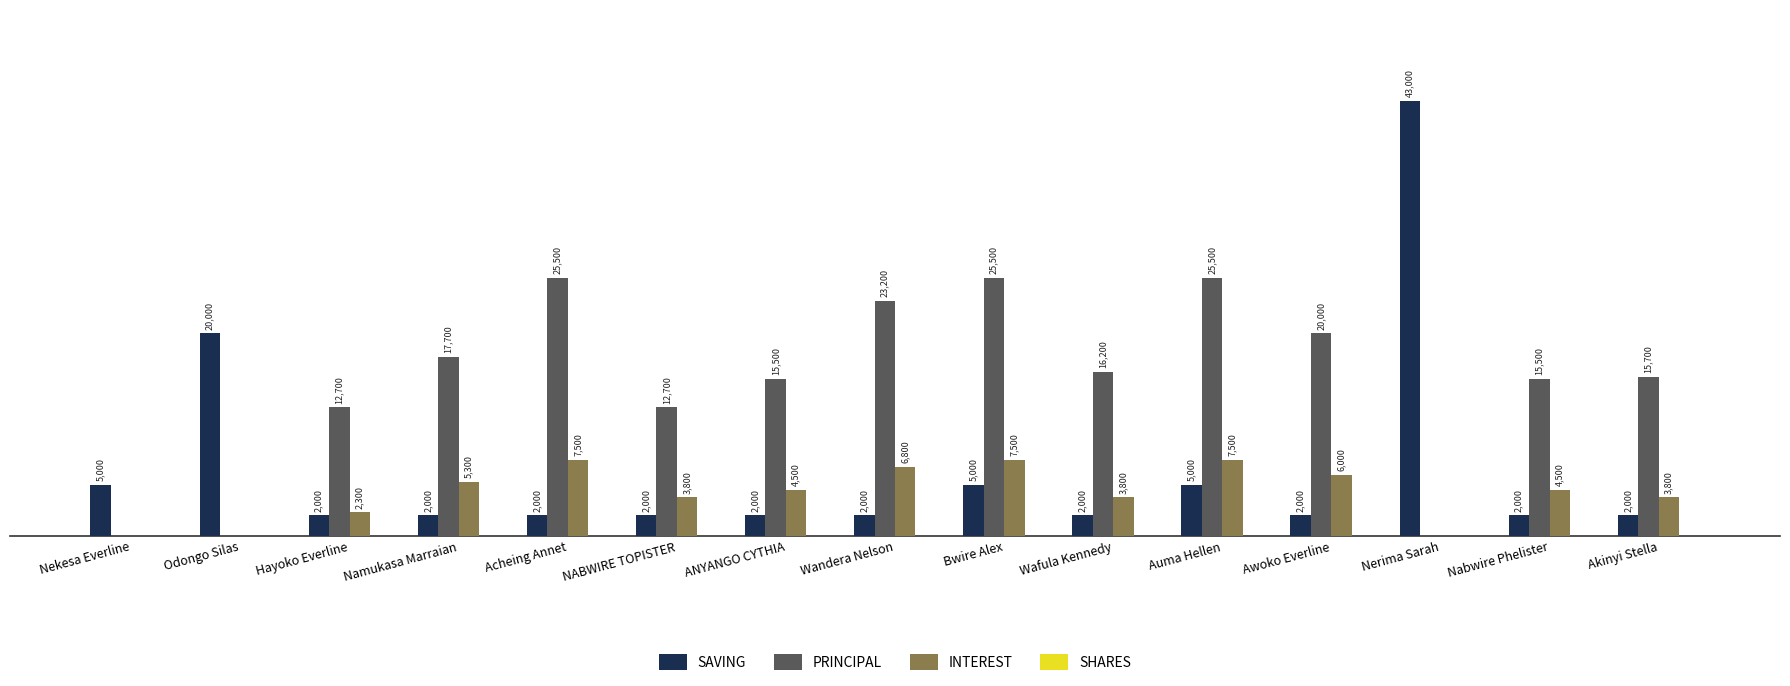

Between Odongo Silas and Nabwire Phelister, which series saw the biggest shift?

SAVING